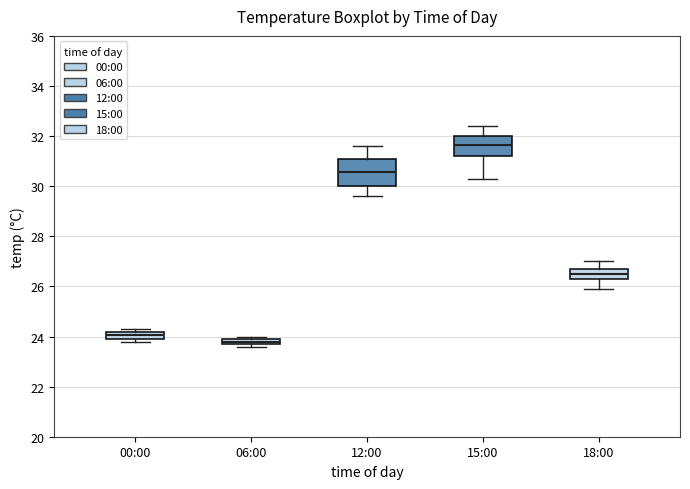

Which box's median line is the highest?

15:00